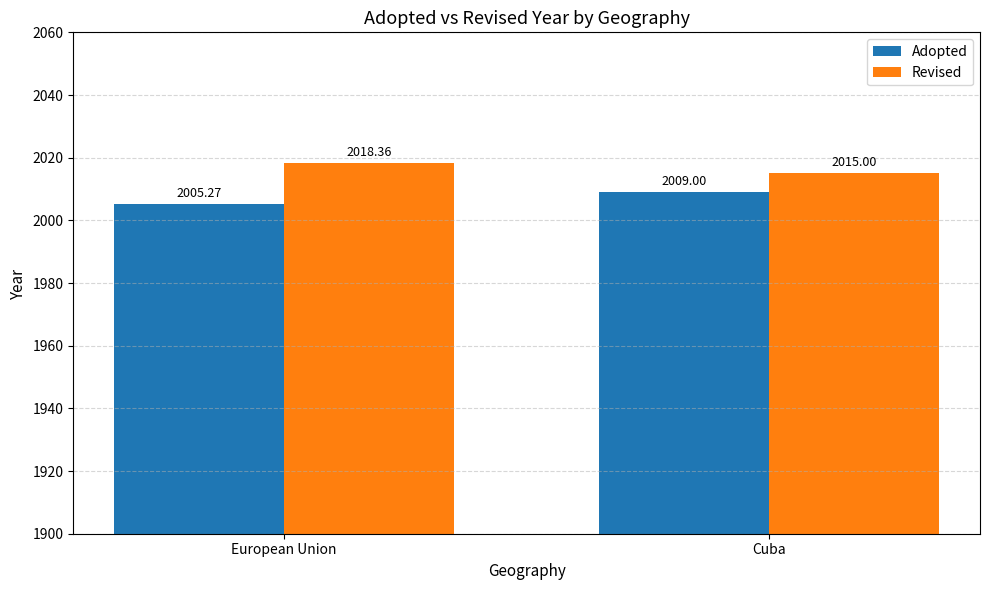

What is the difference between the maximum and minimum values in the Adopted series?

3.7